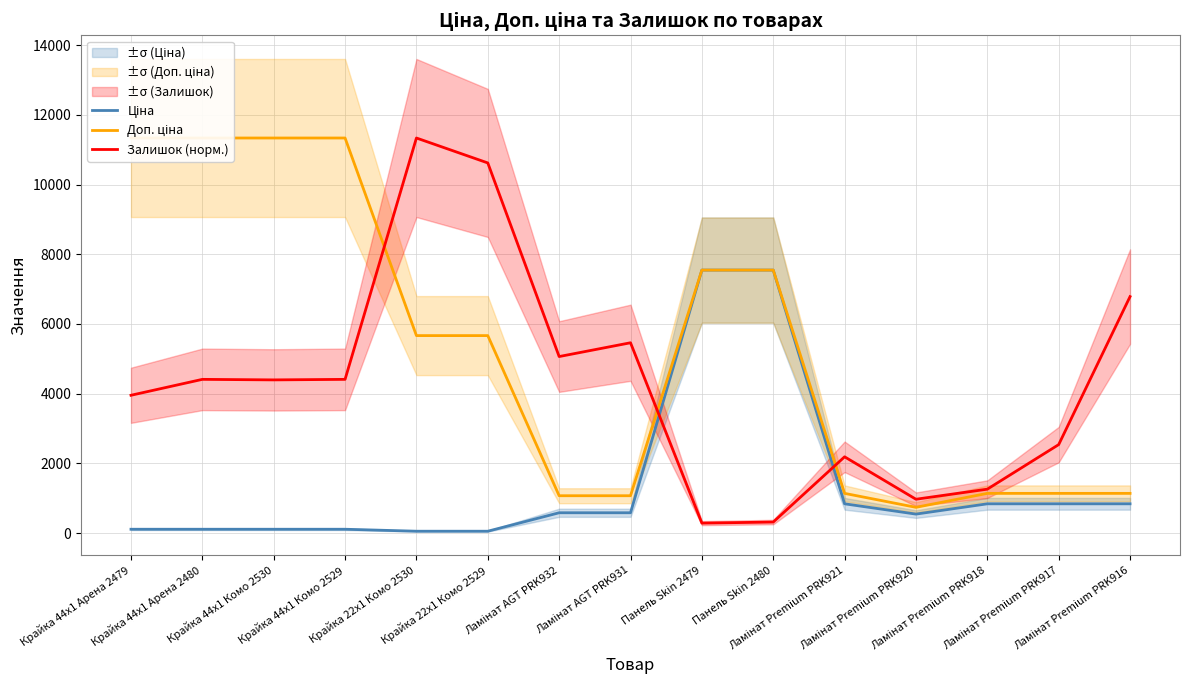

How many data points in Доп. ціна are above 5667?

6